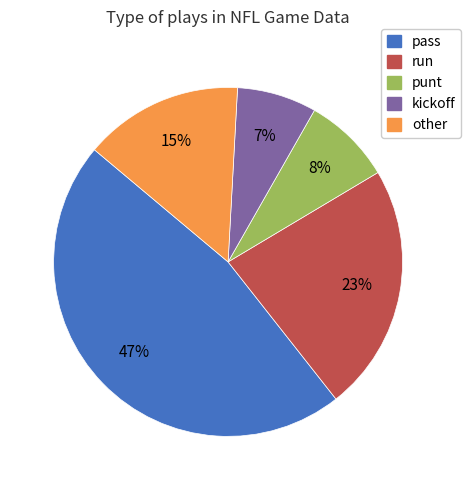

To the nearest percent, what is the average slice percentage?

20%